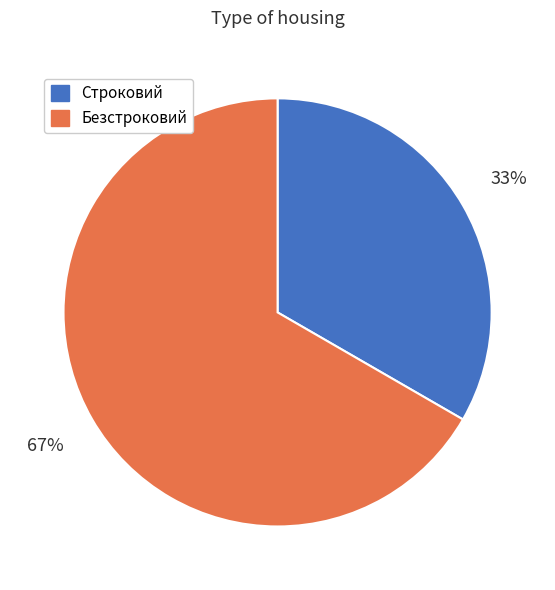

Does Безстроковий account for over 50% of the chart?

Yes